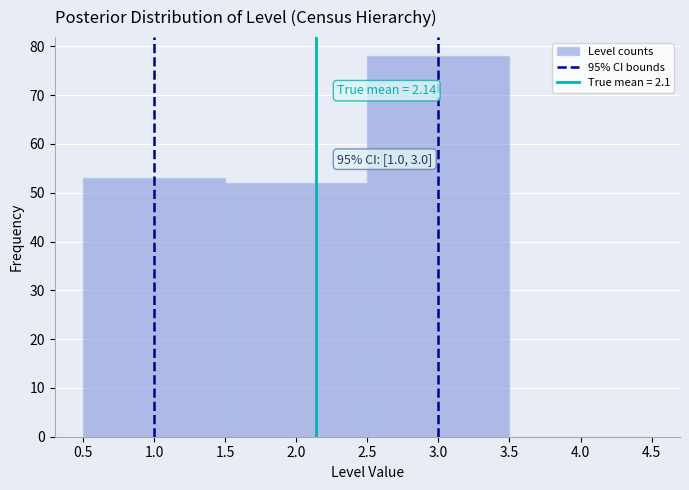

Over which range of the x-axis is the bar tallest?

2.5 to 3.5